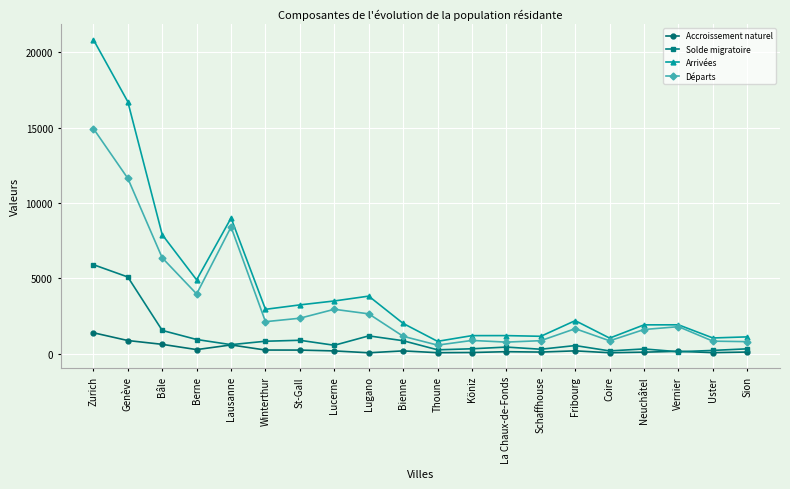

The value of Départs at Vernier is 1788. True or false?

True